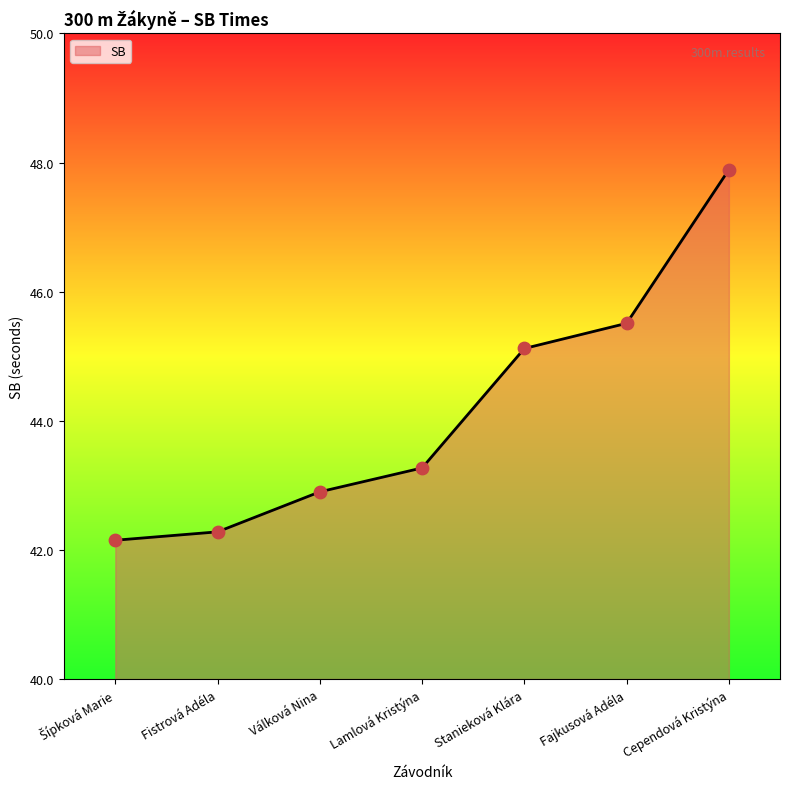

Which has a higher value, Lamlová Kristýna or Fistrová Adéla?

Lamlová Kristýna